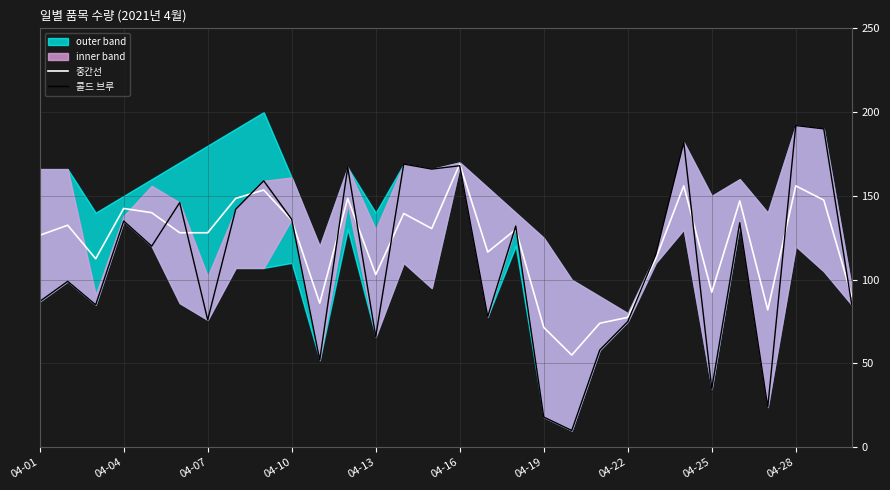

Is it true that 중간선 equals 156.0 at 04-28?

True